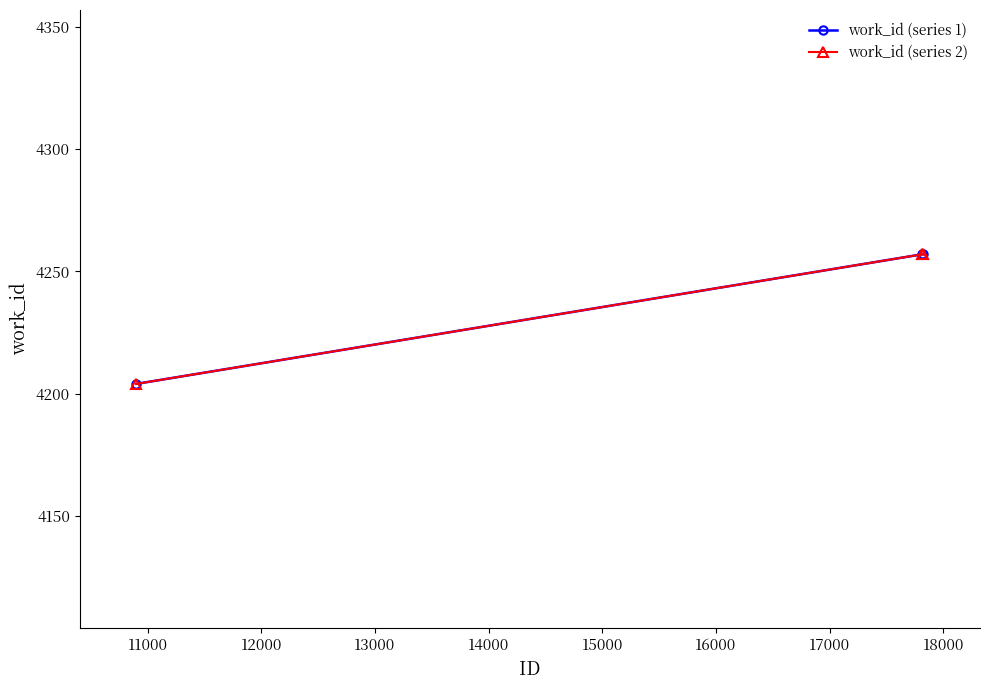

Reading right to left, extract all data points from this chart.

work_id (series 1): 4257	4257	4204
work_id (series 2): 4257	4257	4204